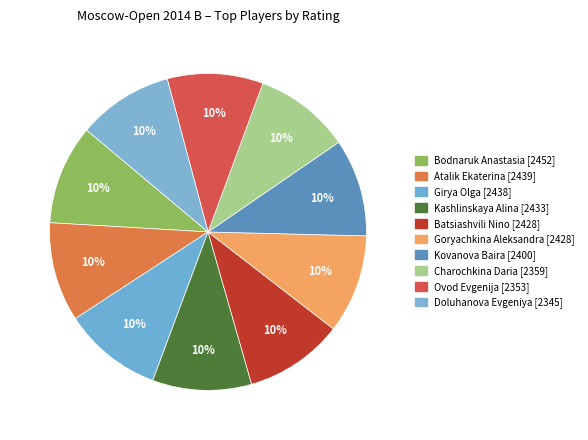

Count the number of slices in the pie.

10